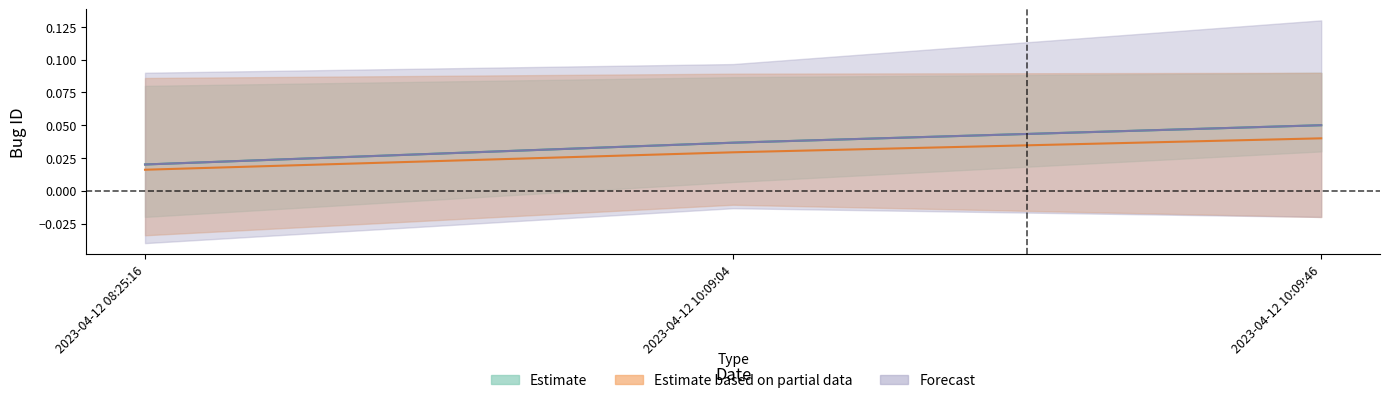

Reading left to right, extract all data points from this chart.

Estimate: 2023-04-12 08:25:16=0.0	2023-04-12 10:09:04=0.0	2023-04-12 10:09:46=0.1
Estimate based on partial data: 2023-04-12 08:25:16=0.0	2023-04-12 10:09:04=0.0	2023-04-12 10:09:46=0.0
Forecast: 2023-04-12 08:25:16=0.0	2023-04-12 10:09:04=0.0	2023-04-12 10:09:46=0.1